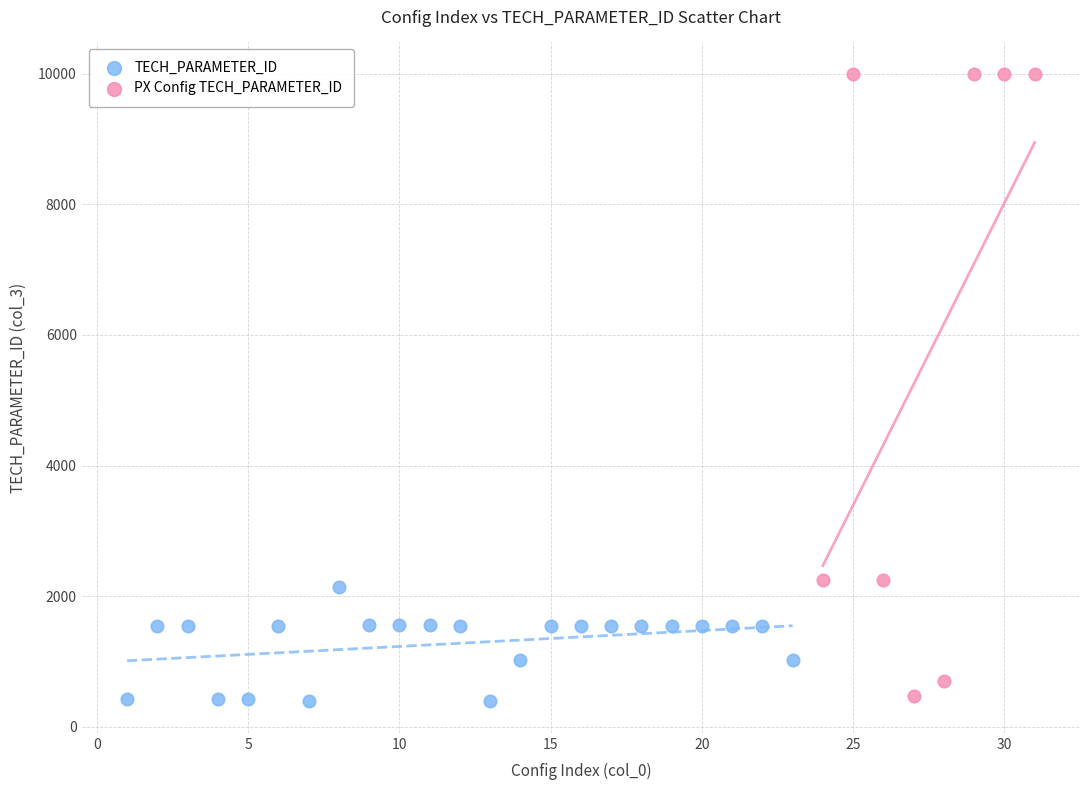

Which series contains the highest Y value?

PX Config TECH_PARAMETER_ID